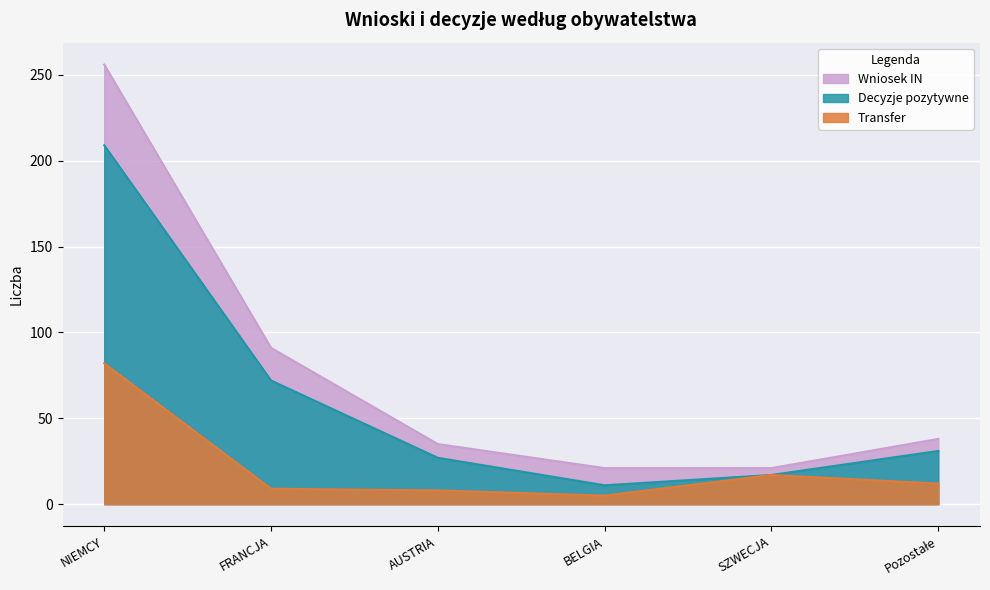

True or false: Wniosek IN and Decyzje pozytywne intersect in this chart.

False